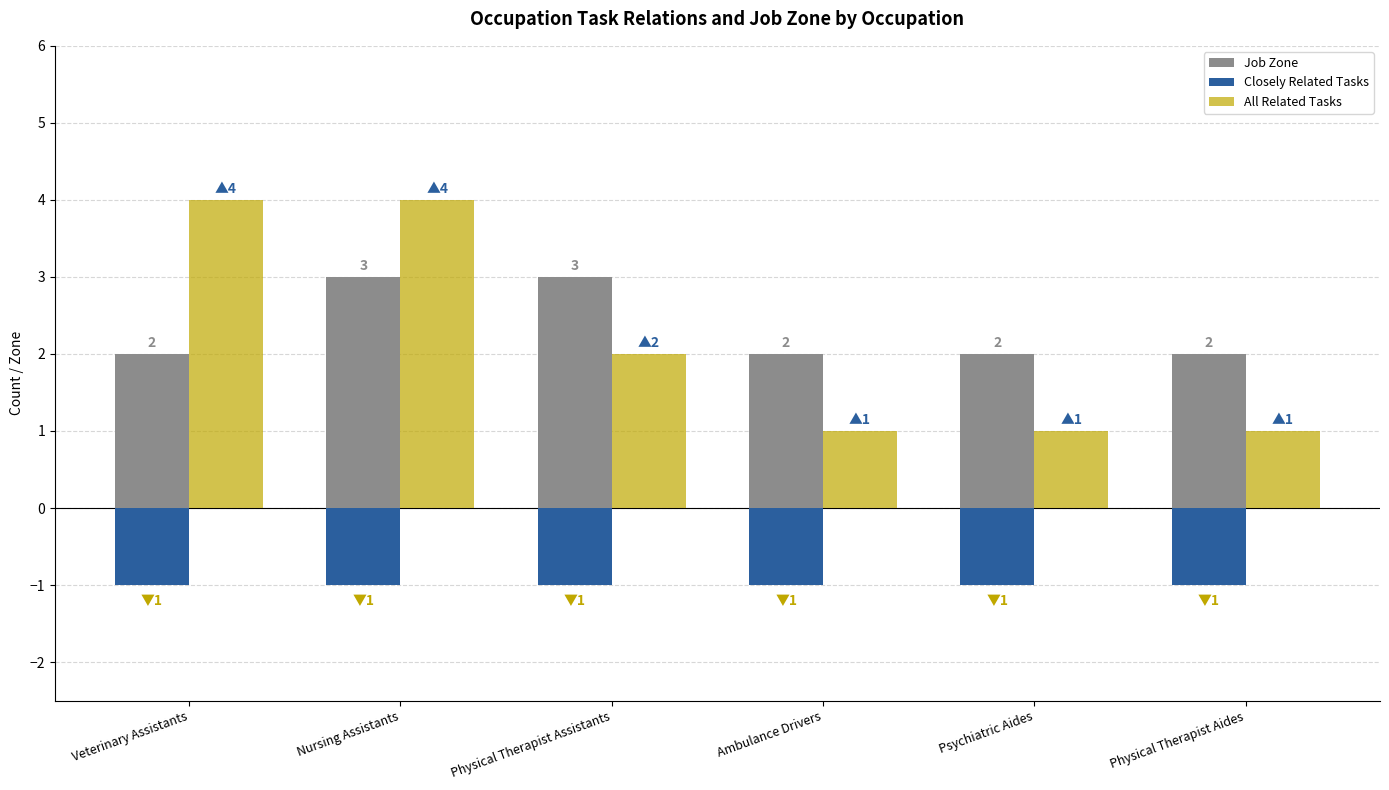

Which series has the widest spread of values?

All Related Tasks